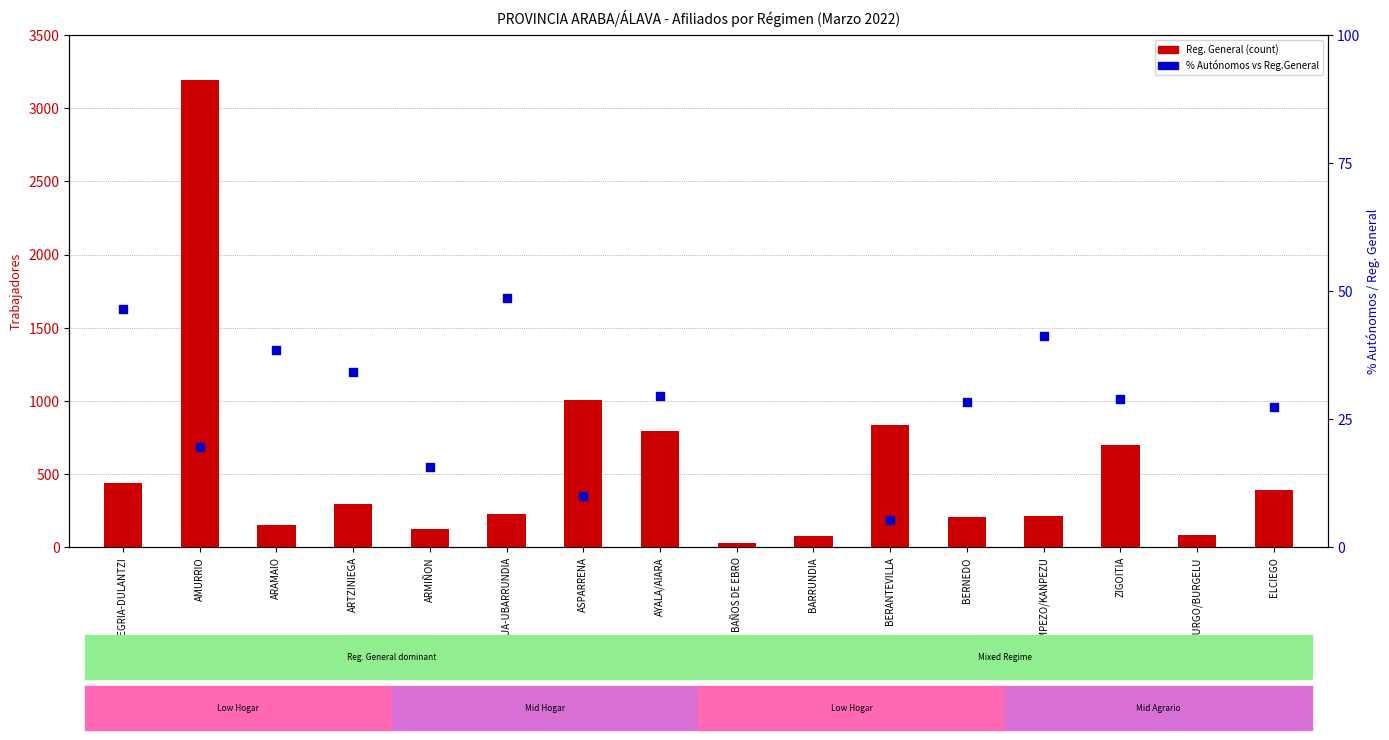

What is the total value across all series at ARMIÑON?

137.6